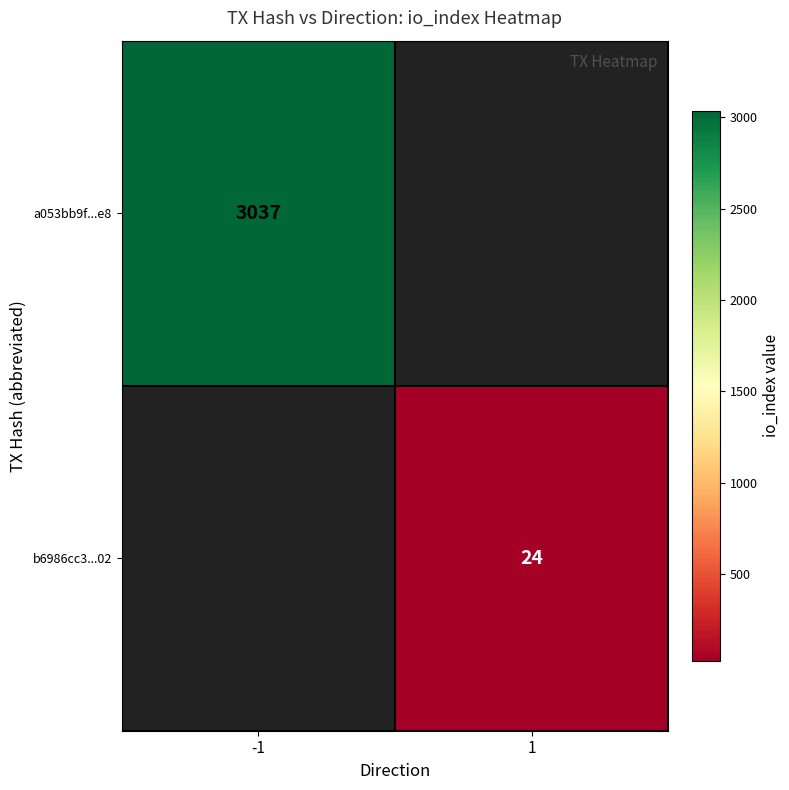

Is the value of a053bb9f...e8 at -1 greater than the value of b6986cc3...02 at 1?

Yes